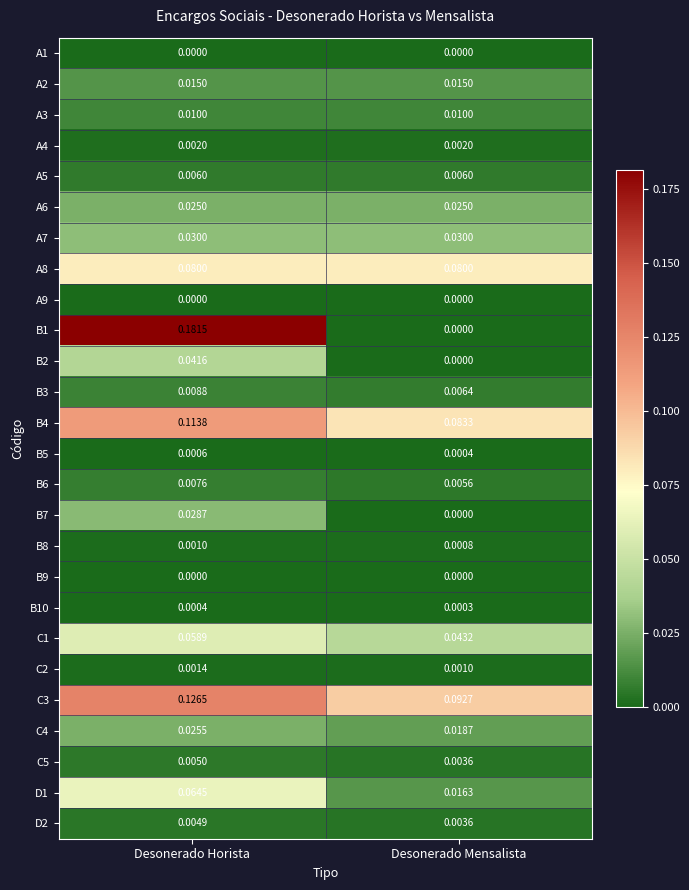

At which category does the chart reach its peak across all series?

Desonerado Horista